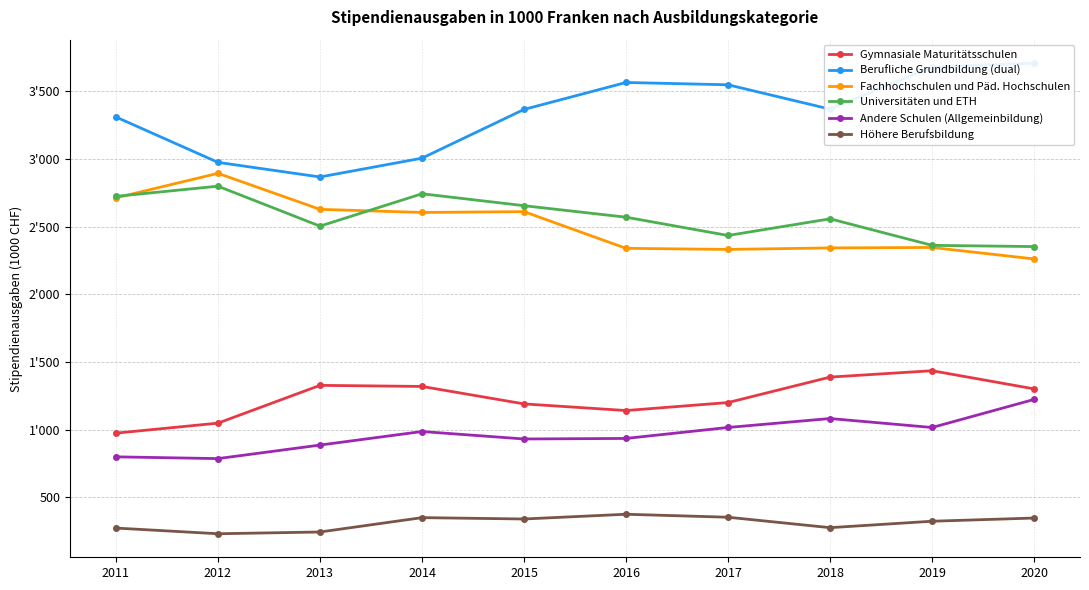

Rank the categories by Gymnasiale Maturitätsschulen value from lowest to highest.

2011, 2012, 2016, 2015, 2017, 2020, 2014, 2013, 2018, 2019